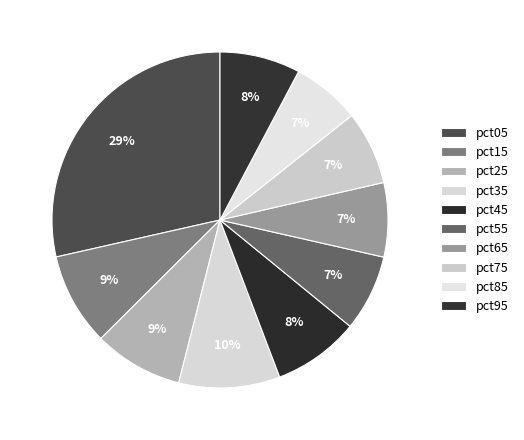

To the nearest percent, what is the average slice percentage?

10%